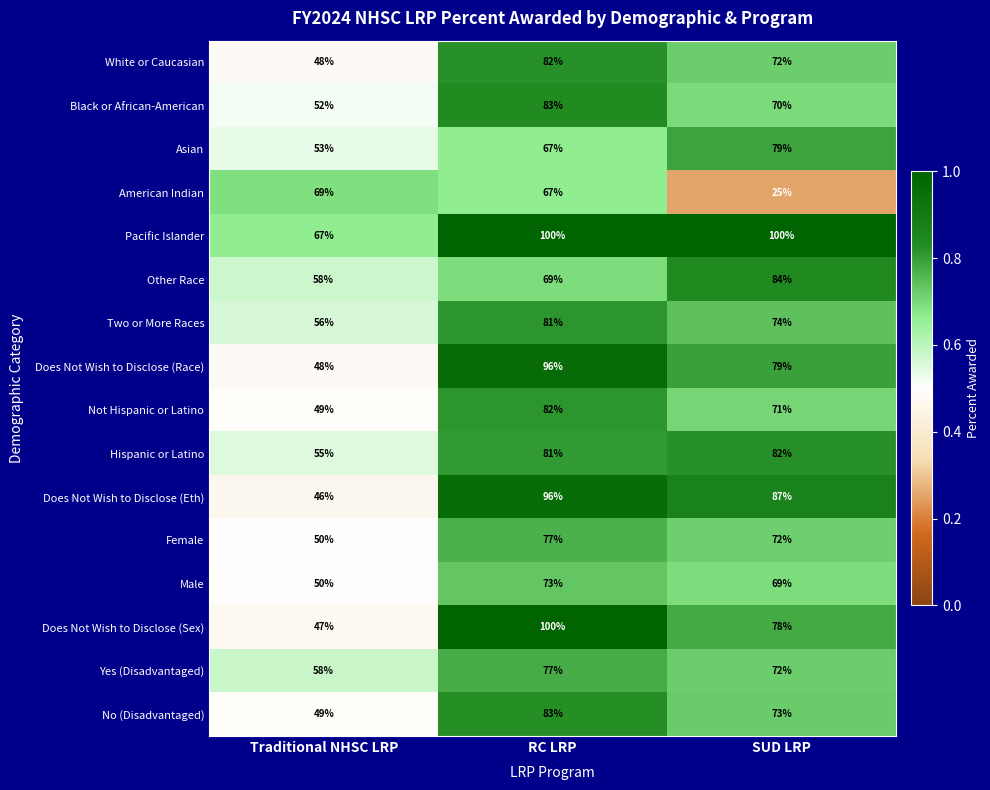

What is the highest value of the American Indian series?

69